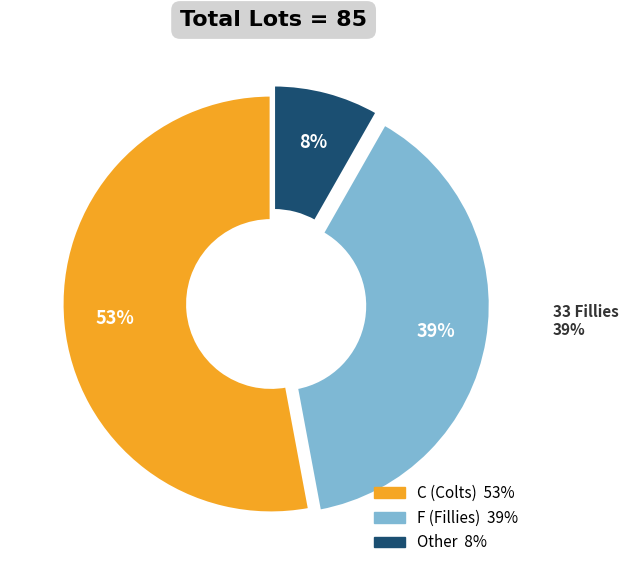

To the nearest percent, what is the average slice percentage?

33%